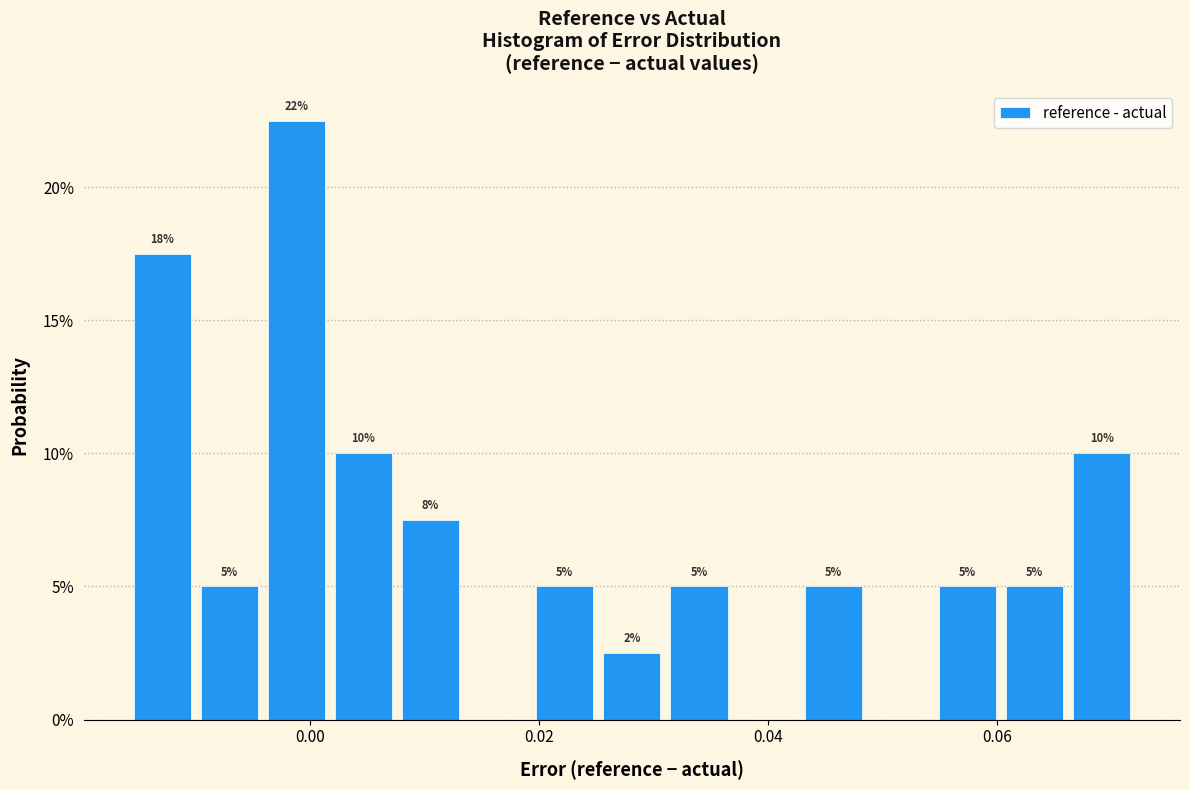

Around what value on the x-axis is the tallest bar? Give the approximate position of its centre, as read against the axis.

-0.002